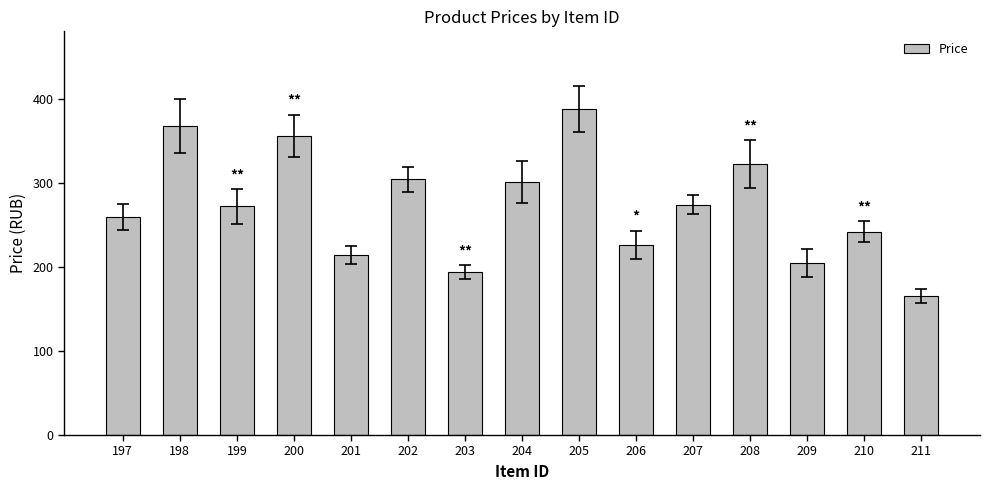

The chart shows a value of 83 at 209. True or false?

False